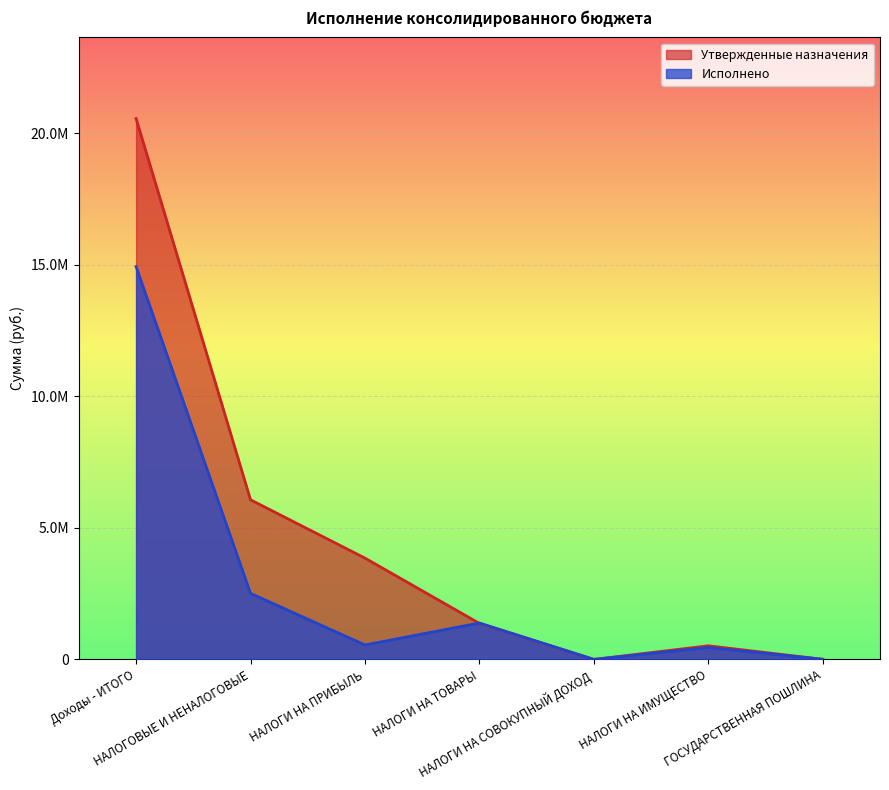

True or false: Утвержденные назначения has a value of 2400.0 at НАЛОГИ НА СОВОКУПНЫЙ ДОХОД.

True